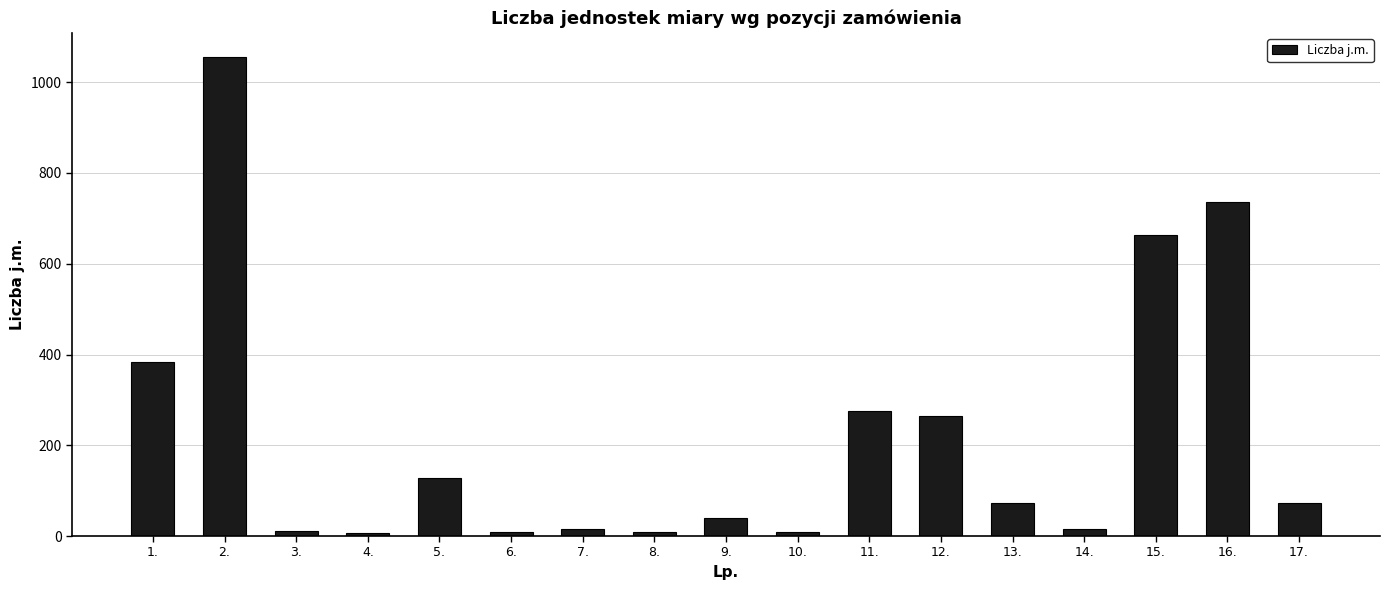

What is the average value?

222